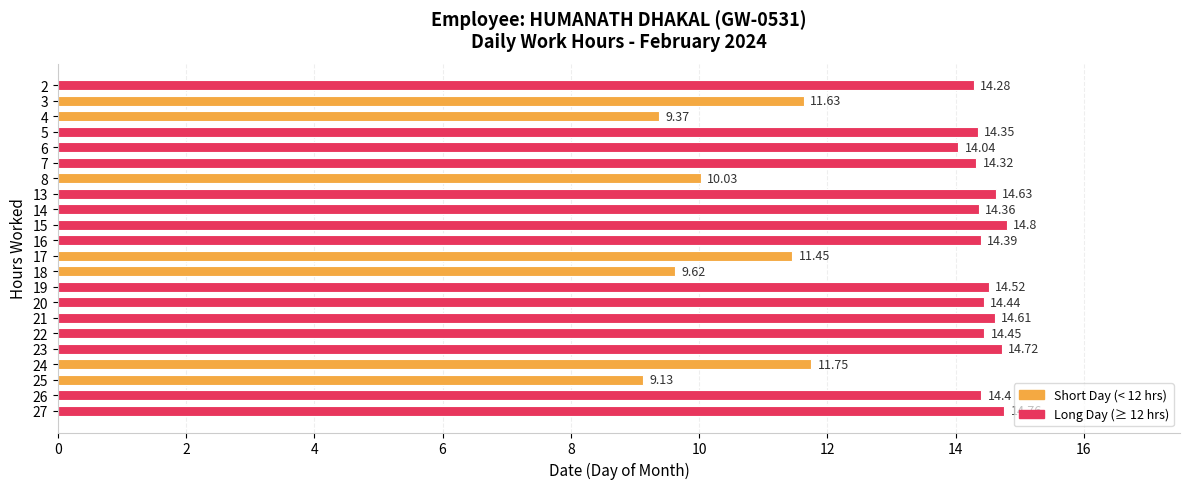

Approximately how many times larger is the value at 21 compared to 3?

1.3